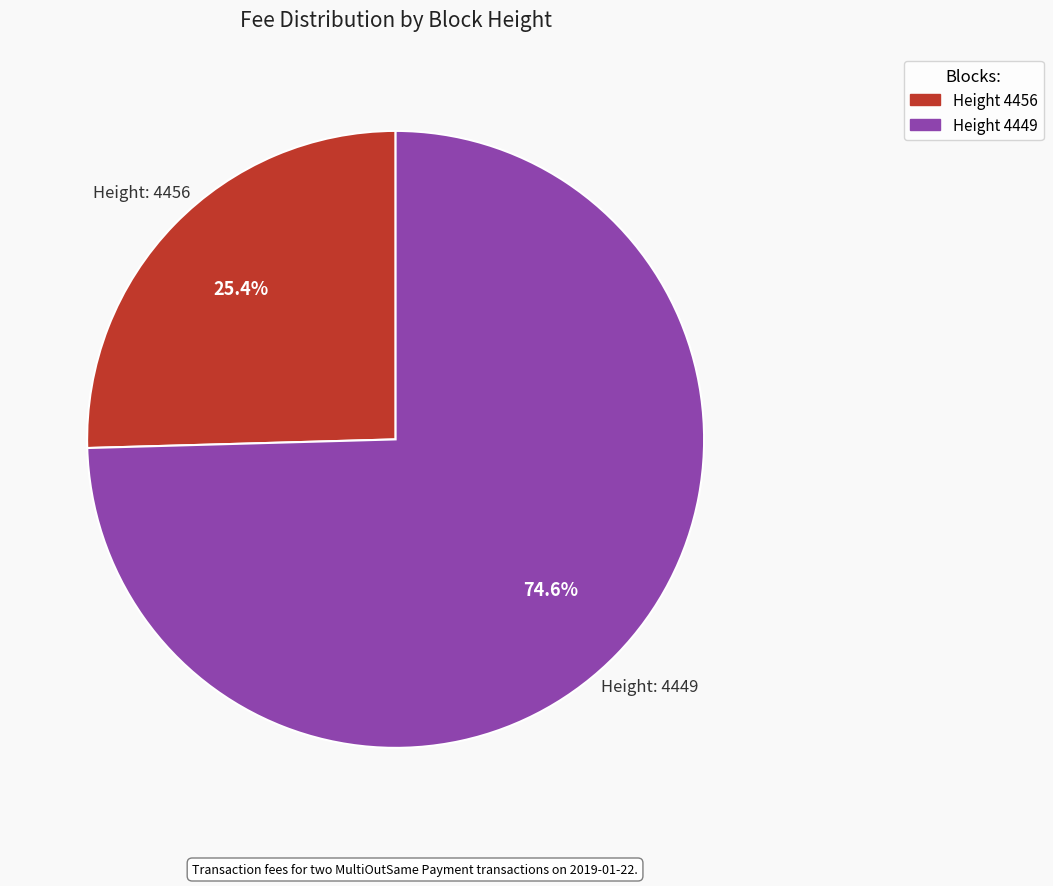

Is there any slice that represents more than half of the pie?

Yes